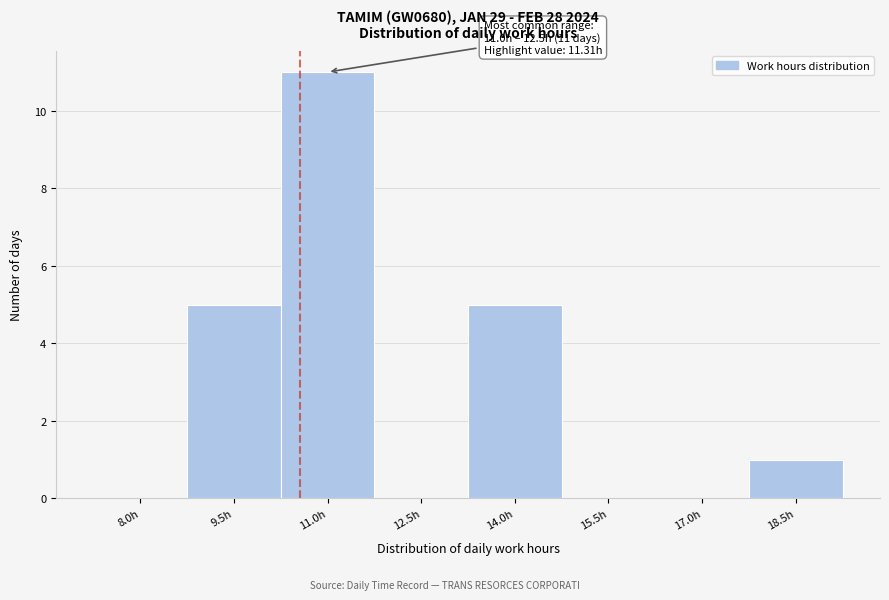

Reading left to right, list all the values displayed in this chart.

8.0h=0	9.5h=5	11.0h=11	12.5h=0	14.0h=5	15.5h=0	17.0h=0	18.5h=1